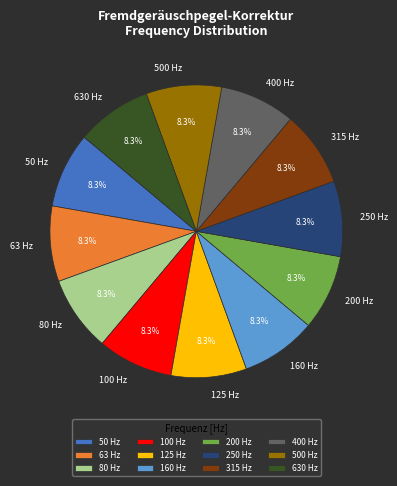

Combined, what portion of the pie is 200 Hz and 500 Hz?

16.7%